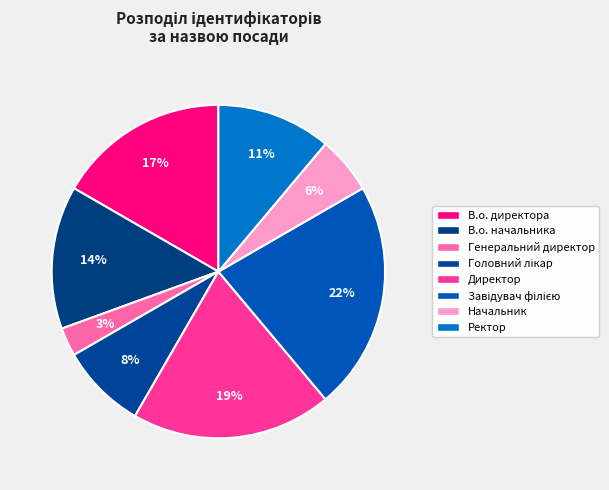

What percentage is the Генеральний директор slice, to the nearest percent?

3%